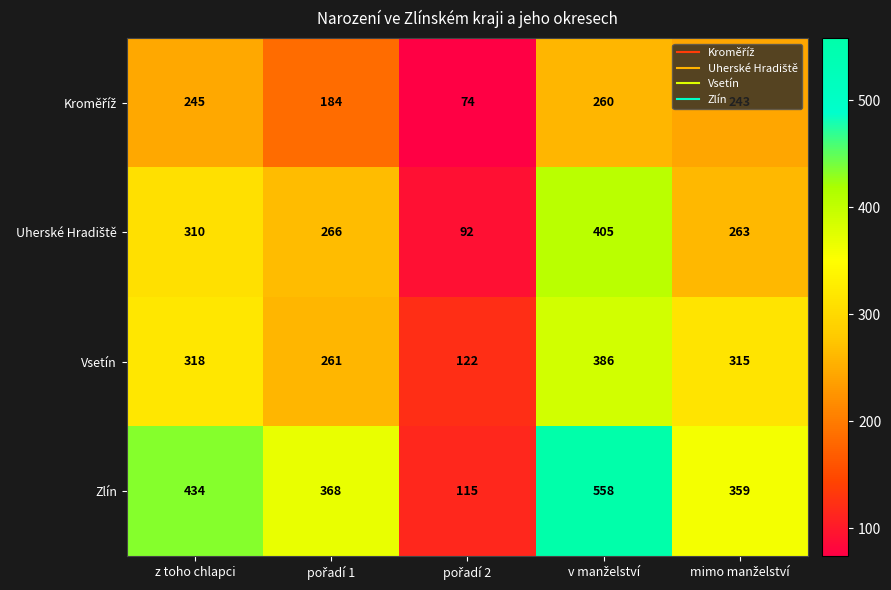

Count the number of data series in this chart.

4